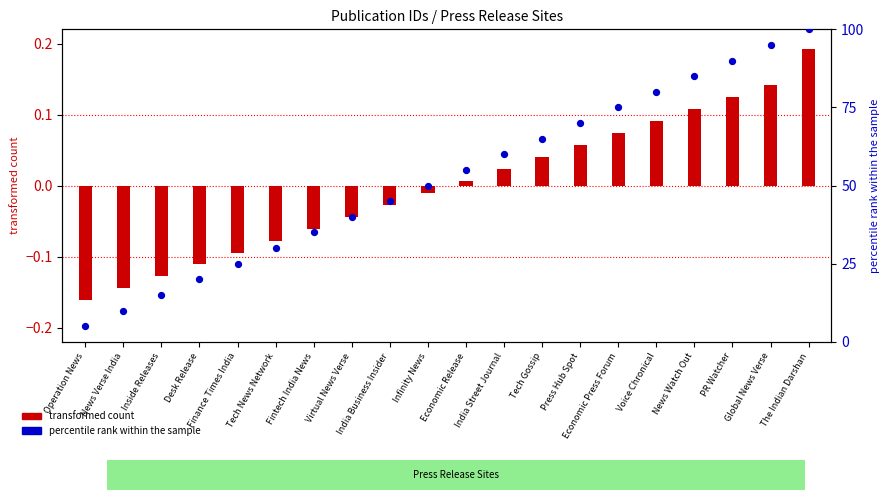

What are all the series names shown in the legend?

transformed count, percentile rank within the sample